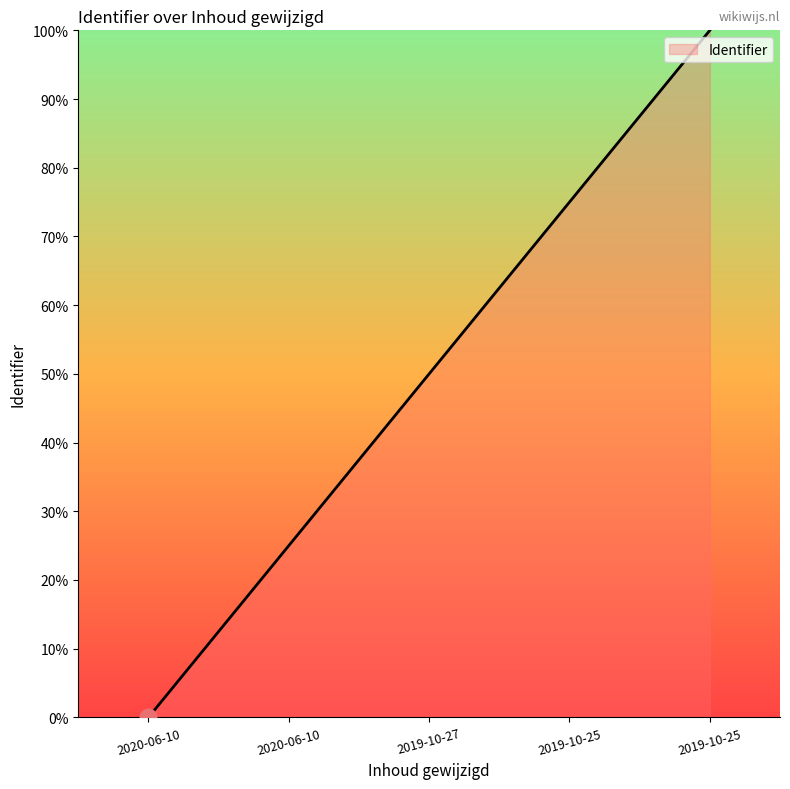

Does the chart display data point markers on the line(s)?

No